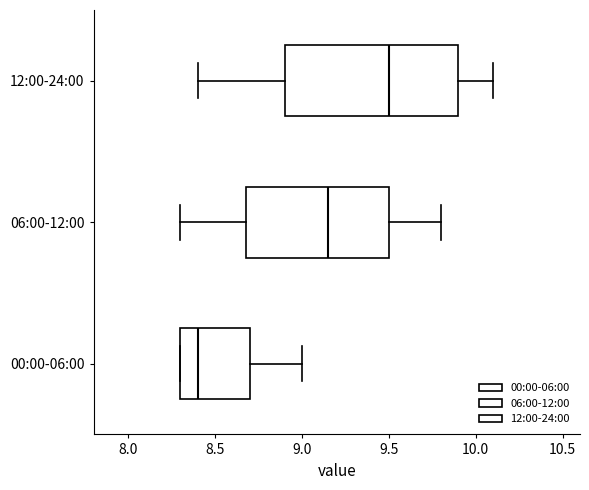

Which box is the widest, from its left edge to its right edge?

12:00-24:00